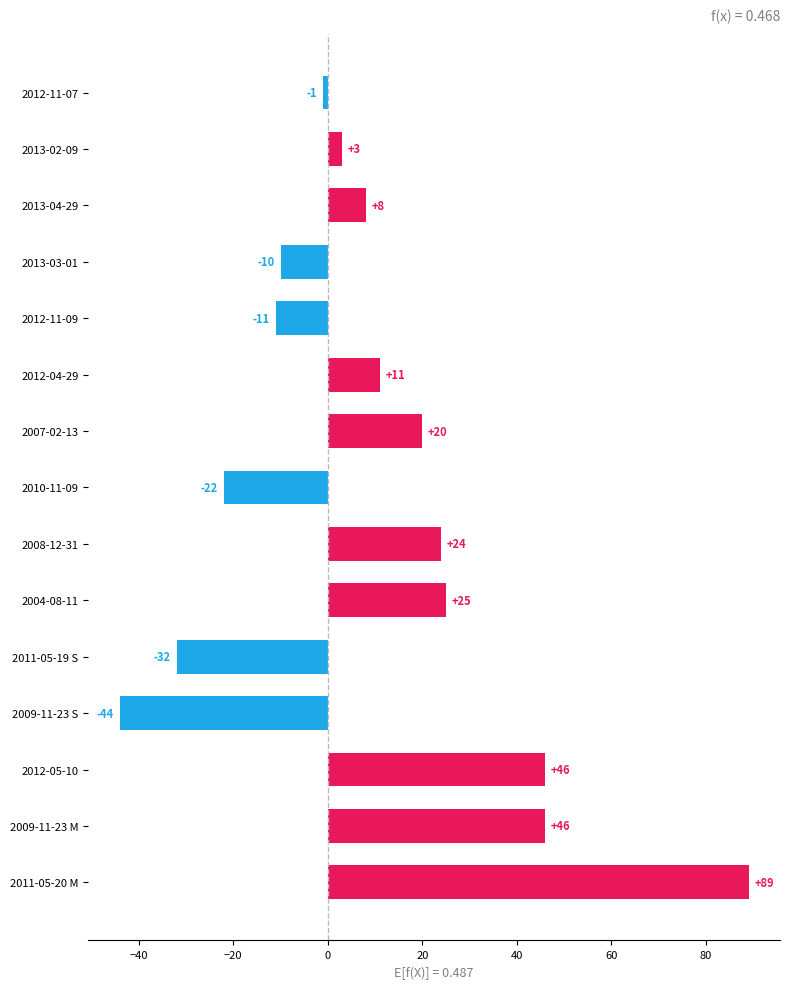

Reading bottom to top, what are all the values shown in this chart?

2011-05-20 M=89	2009-11-23 M=46	2012-05-10=46	2009-11-23 S=-44	2011-05-19 S=-32	2004-08-11=25	2008-12-31=24	2010-11-09=-22	2007-02-13=20	2012-04-29=11	2012-11-09=-11	2013-03-01=-10	2013-04-29=8	2013-02-09=3	2012-11-07=-1